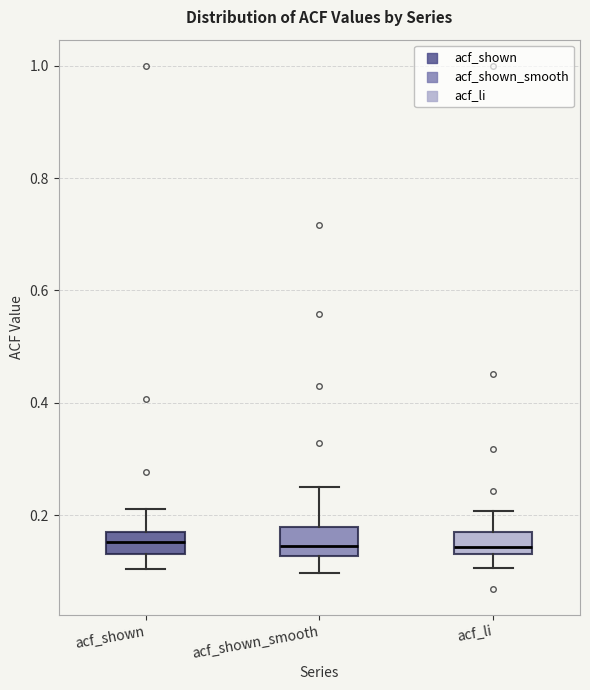

Reading left to right, read every box against the y-axis: the position of its median line, the range the box covers, and the ends of its whiskers. The values are not printed on the chart, so give them approximately, as read against the axis.

acf_shown: median 0.16 (inside the box), box 0.14 to 0.16, whiskers 0.10 to 0.22
acf_shown_smooth: median 0.14, box 0.12 to 0.18, whiskers 0.10 to 0.26
acf_li: median 0.14 (just above the box's lower edge), box 0.14 to 0.18, whiskers 0.10 to 0.20